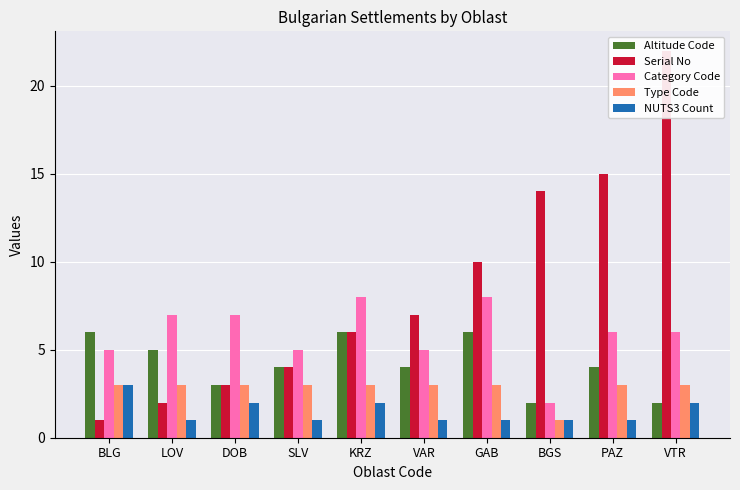

How many values in the Type Code series are below 3?

1